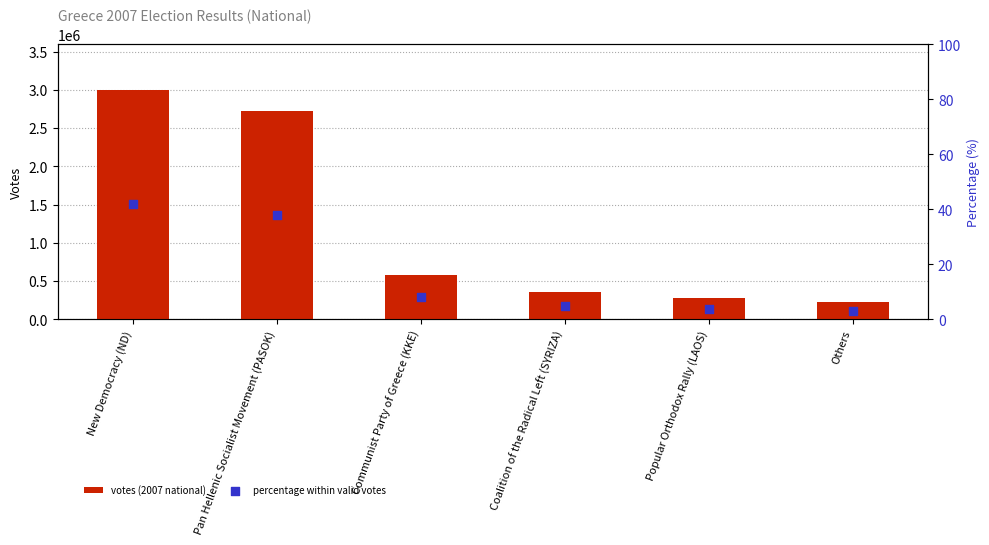

What is the total value across all series at Others?

220091.1